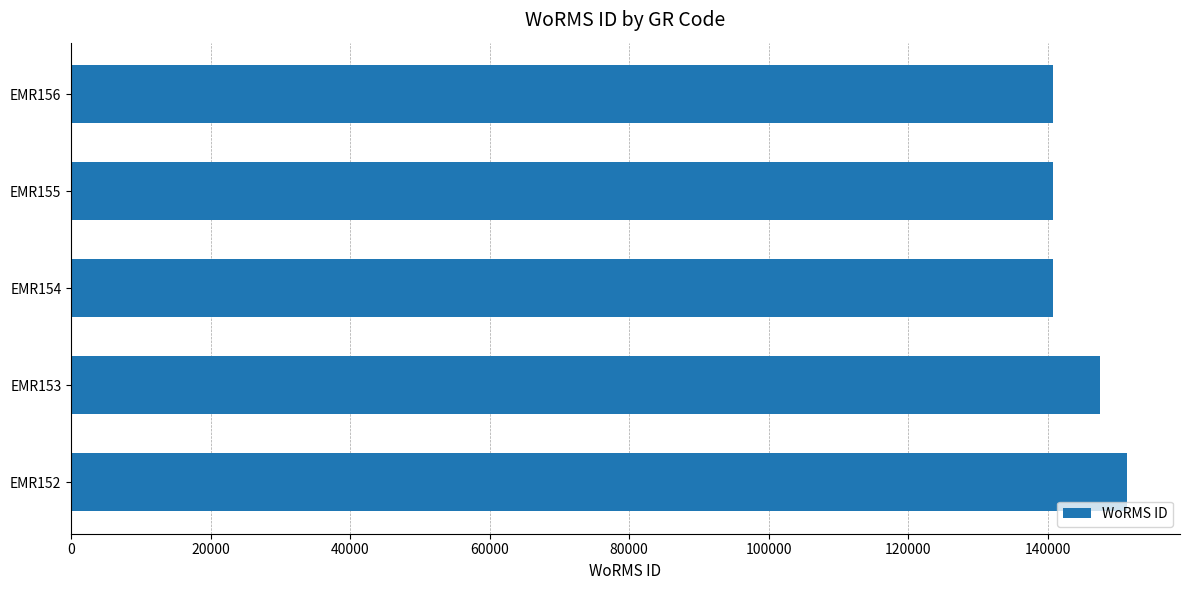

The value at EMR152 is 271353. True or false?

False